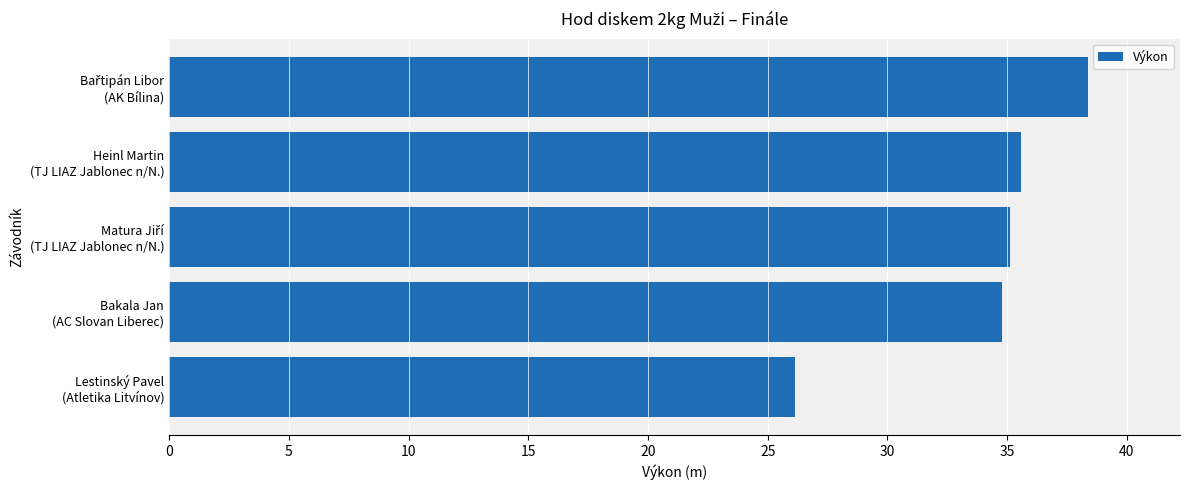

What is the difference between the second highest and minimum values?

9.4